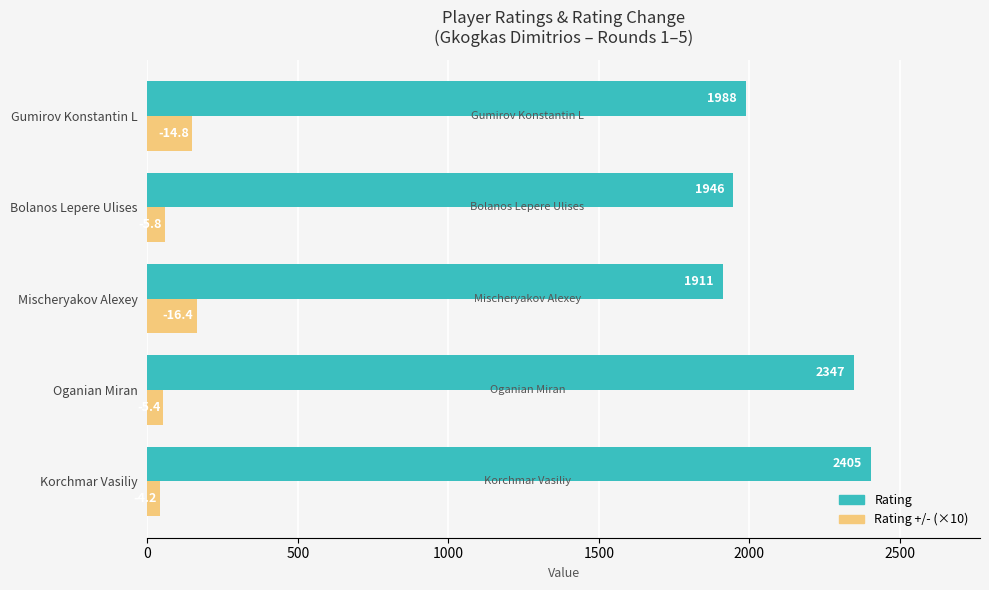

What is the difference between the maximum and minimum values in the Rating +/- (×10) series?

122